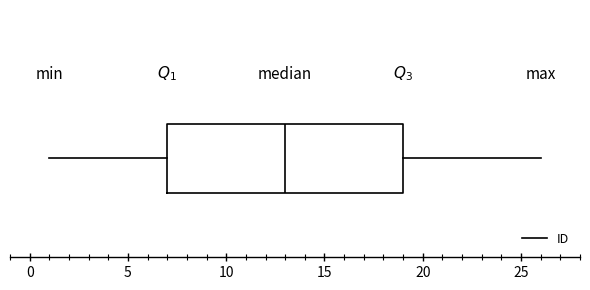

Read this box plot against the x-axis: the position of the median line, the range covered by the box, and the ends of both whiskers. The values are not printed on the chart, so give them approximately, as read against the axis.

median 13, box 7 to 19, whiskers 1 to 26